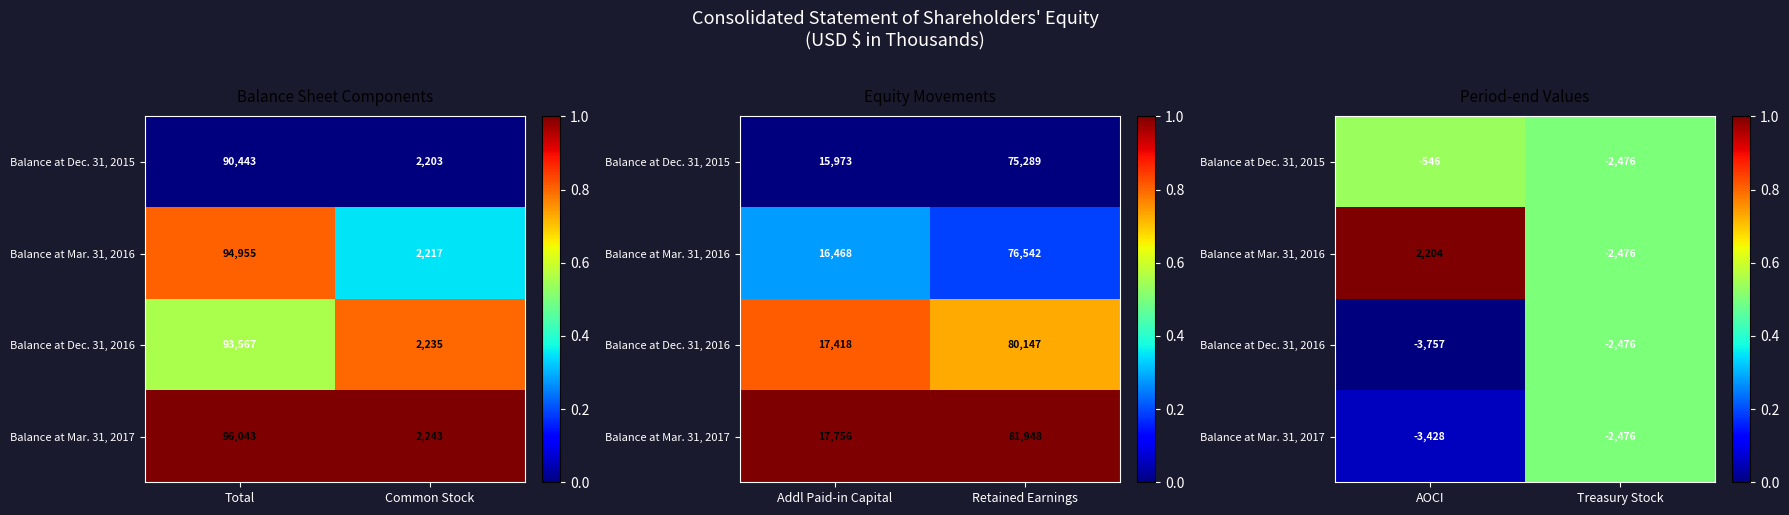

How many distinct data groups are displayed?

4